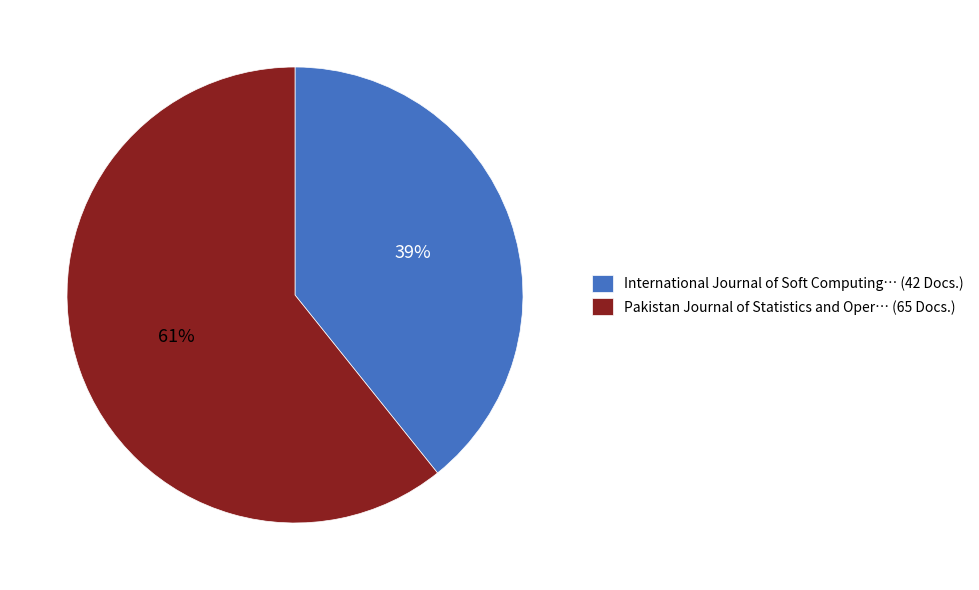

Do Pakistan Journal of Statistics and Oper… (65 Docs.) and International Journal of Soft Computing… (42 Docs.) together represent more than half of the pie?

Yes